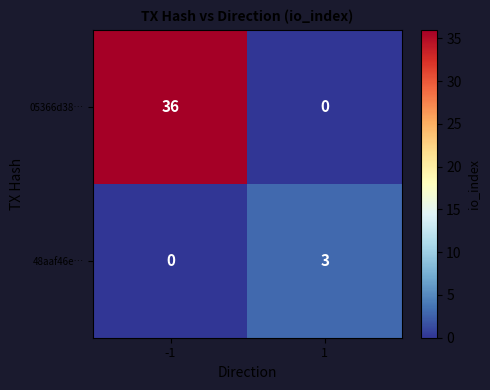

Reading left to right, extract all data points from this chart.

05366d38…: -1=36	1=0
48aaf46e…: -1=0	1=3